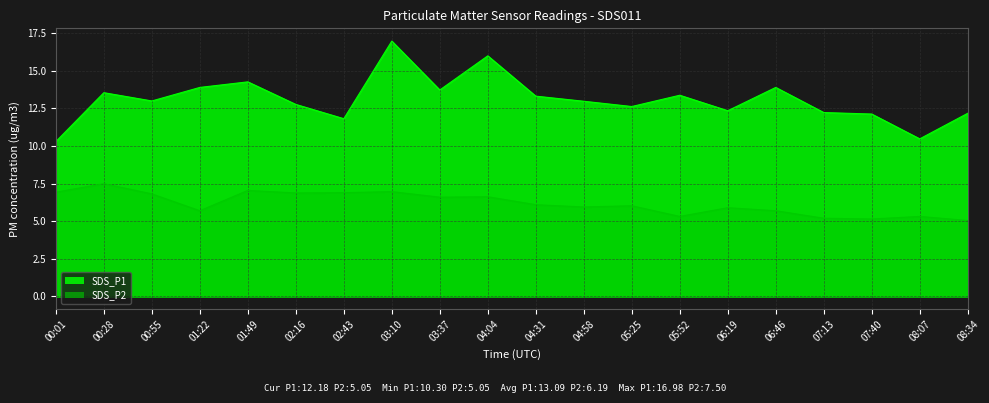

Reading left to right, extract all data points from this chart.

SDS_P1: 10.3	13.6	13.0	13.9	14.3	12.8	11.8	17.0	13.7	16.0	13.3	13.0	12.6	13.4	12.3	13.9	12.2	12.1	10.5	12.2
SDS_P2: 6.9	7.5	6.8	5.7	7.0	6.9	6.9	7.0	6.6	6.6	6.1	6.0	6.0	5.3	5.9	5.7	5.2	5.2	5.3	5.0